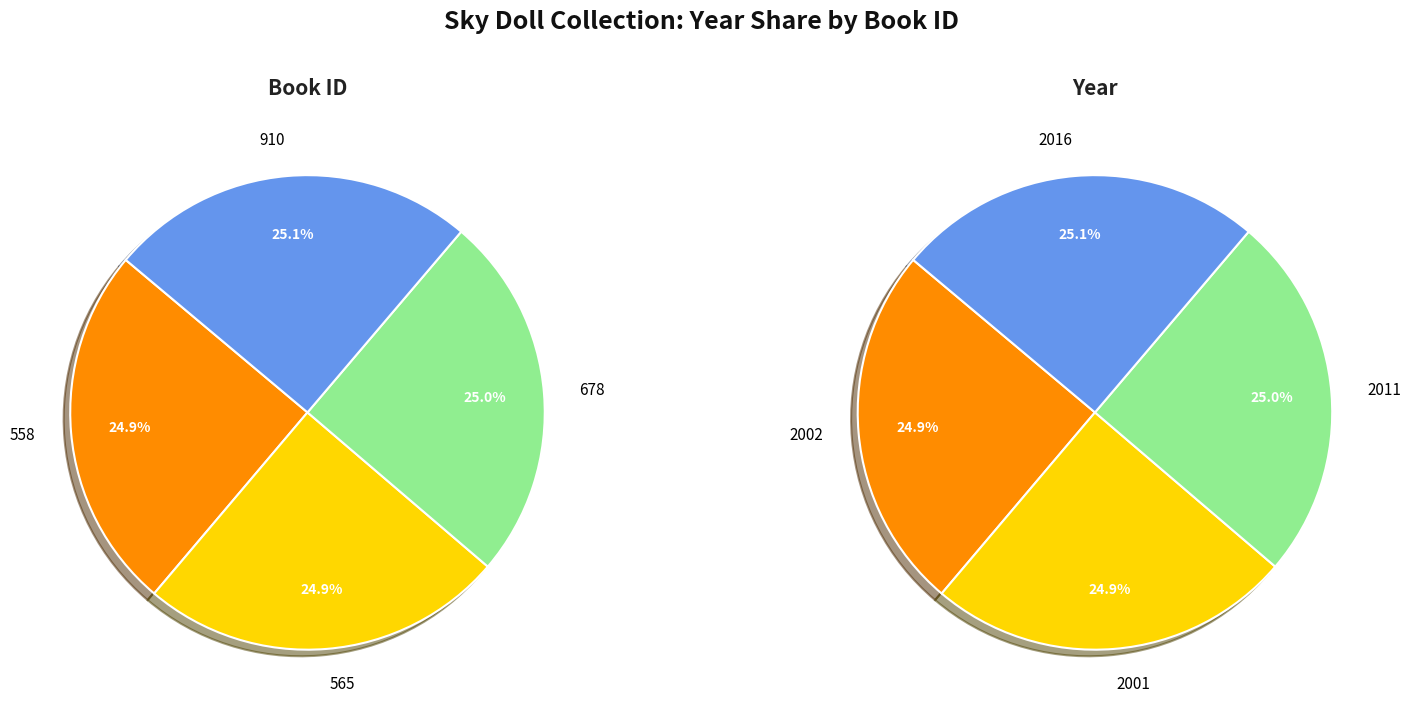

Count the number of slices in the pie.

4